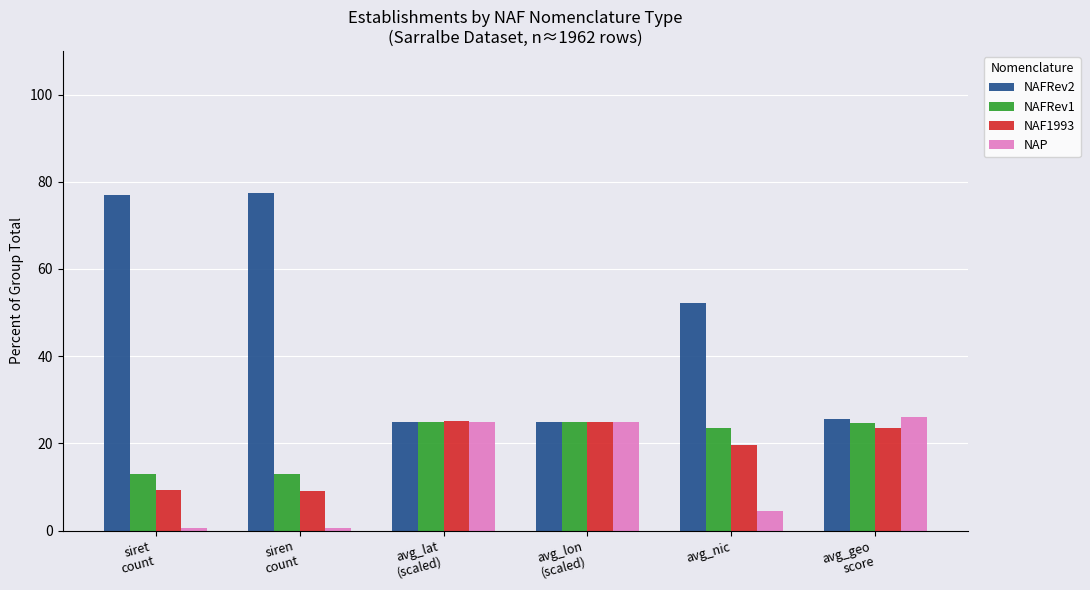

Read the NAFRev2 value at siren
count.

77.4